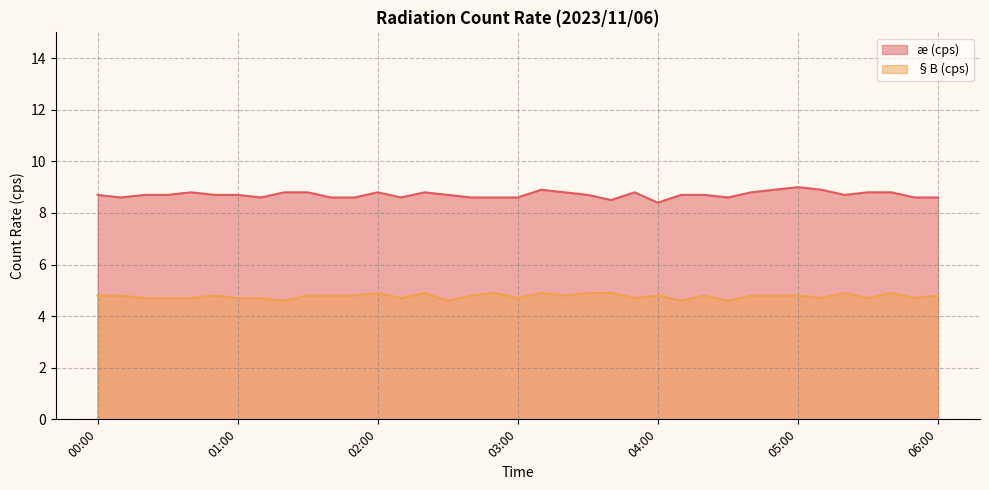

What is the minimum value for §B (cps)?

4.6